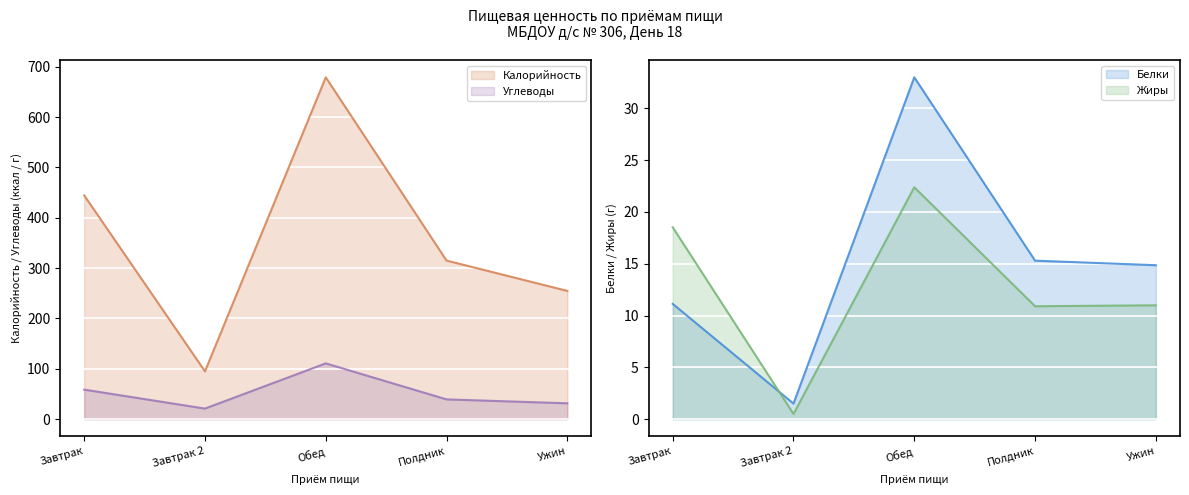

What are all the series names shown in the legend?

Калорийность, Белки, Жиры, Углеводы